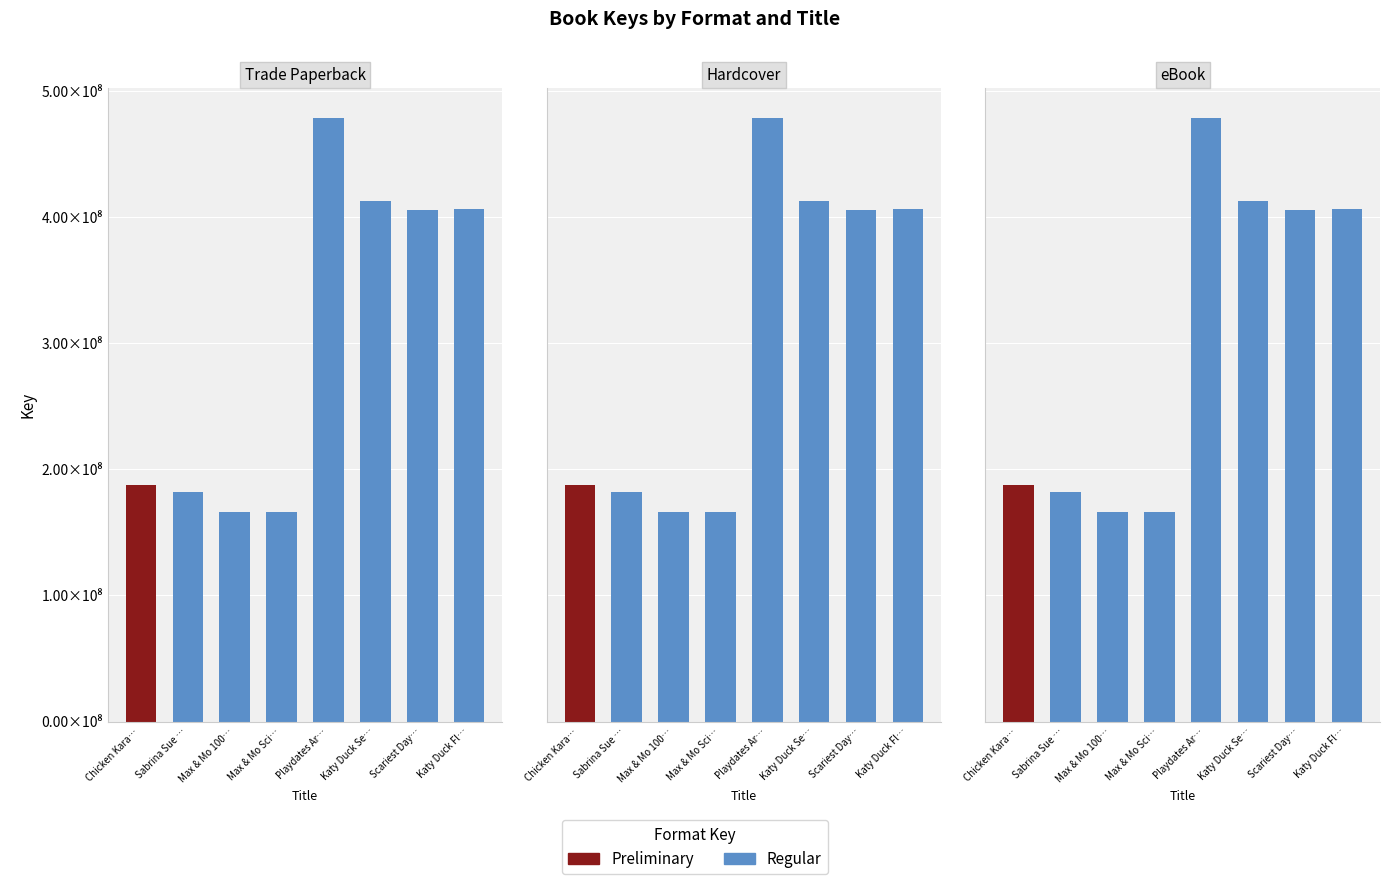

Reading right to left, extract all data points from this chart.

Trade Paperback: Katy Duck Fl…=406204849	Scariest Day…=405336539	Katy Duck Se…=412482609	Playdates Ar…=478299916	Max & Mo Sci…=166393870	Max & Mo 100…=166403030	Sabrina Sue …=182280874	Chicken Kara…=187852997
Hardcover: Katy Duck Fl…=406204849	Scariest Day…=405336539	Katy Duck Se…=412482609	Playdates Ar…=478299916	Max & Mo Sci…=166393870	Max & Mo 100…=166403030	Sabrina Sue …=182280874	Chicken Kara…=187852997
eBook: Katy Duck Fl…=406204849	Scariest Day…=405336539	Katy Duck Se…=412482609	Playdates Ar…=478299916	Max & Mo Sci…=166393870	Max & Mo 100…=166403030	Sabrina Sue …=182280874	Chicken Kara…=187852997